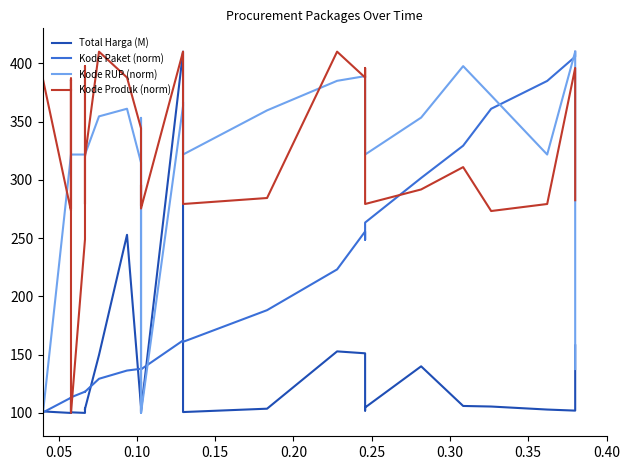

What is the lowest value of the Kode RUP (norm) series?

100.0